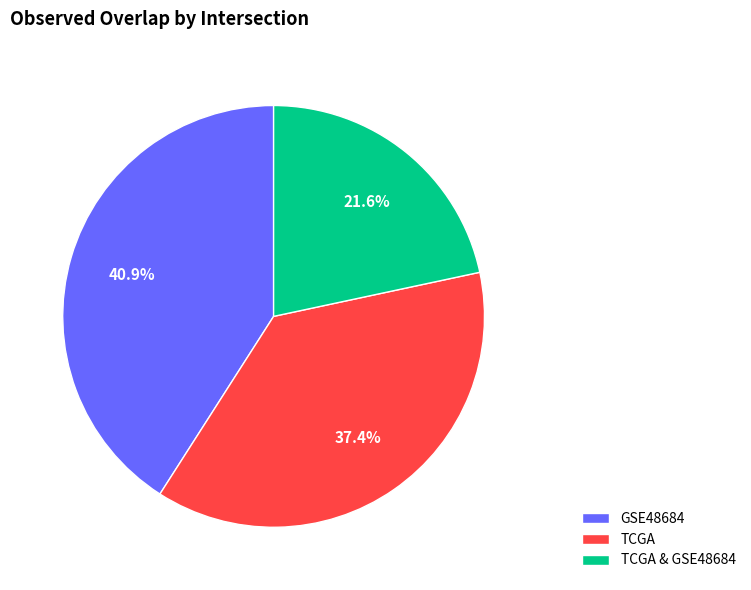

The GSE48684 slice represents 41% of the pie. True or false?

True